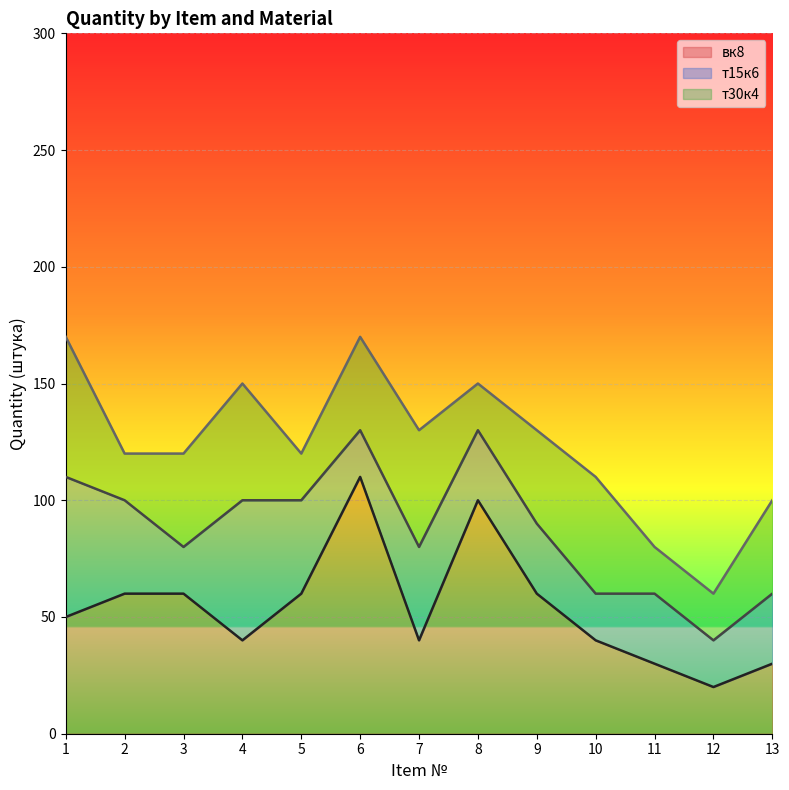

What is the sum of all т15к6 values?

440